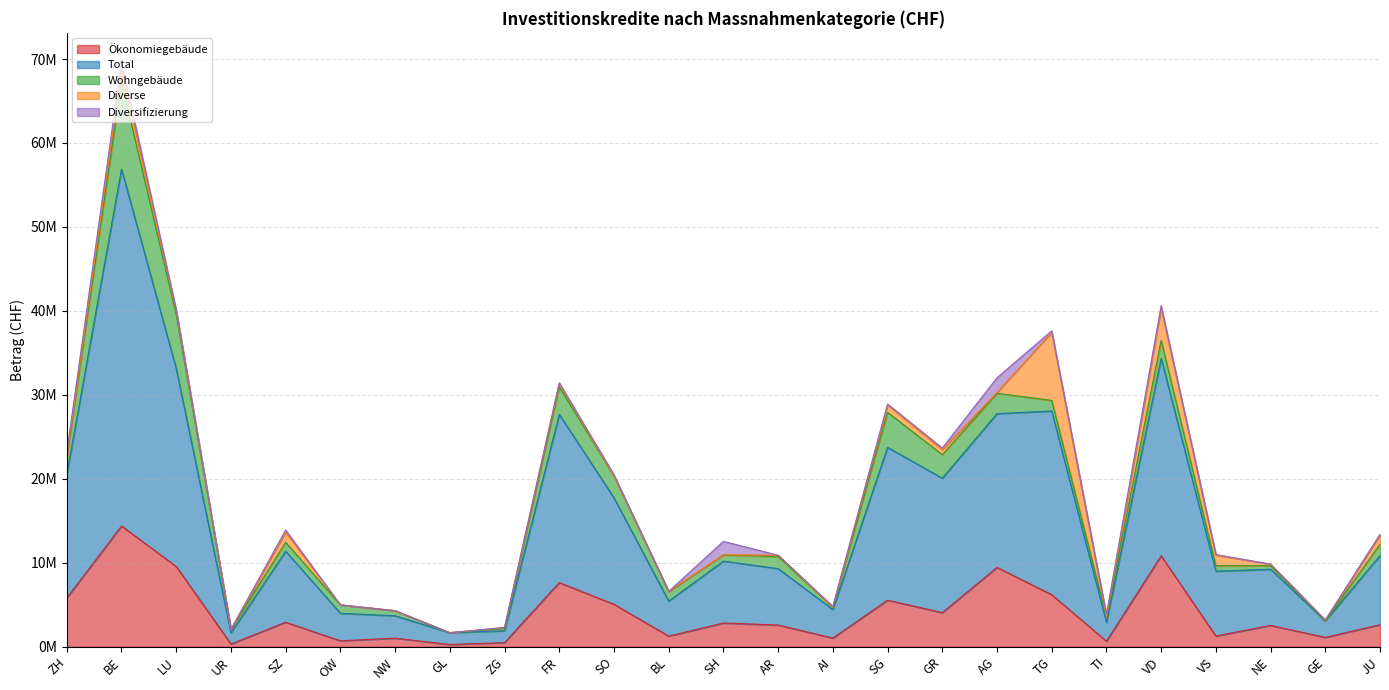

True or false: Wohngebäude and Total cross at least once.

False